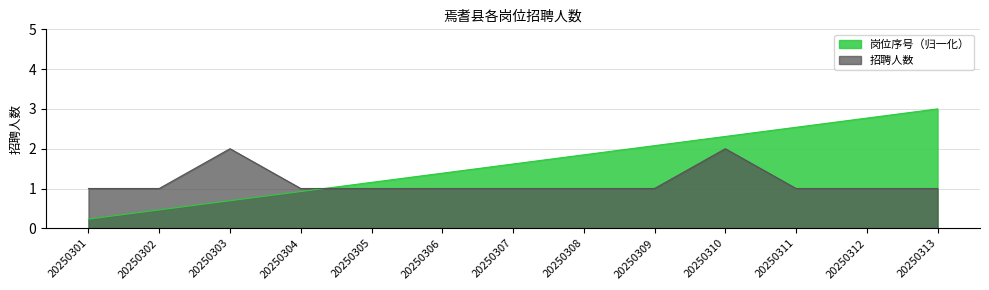

The value of 岗位编号 at 20250301 is 0.2. True or false?

True